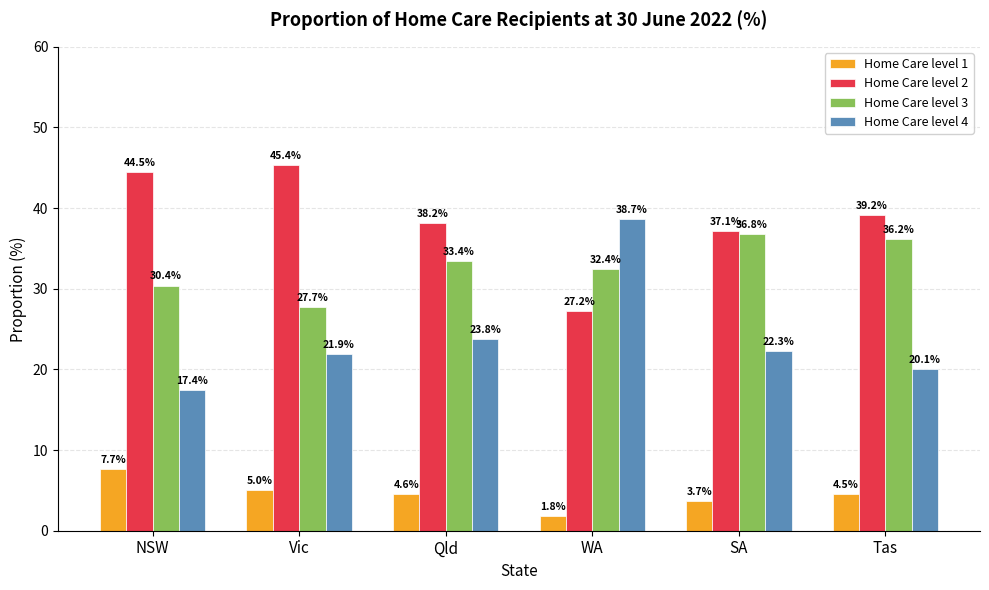

Is it true that Home Care level 4 equals 21.9 at Vic?

True